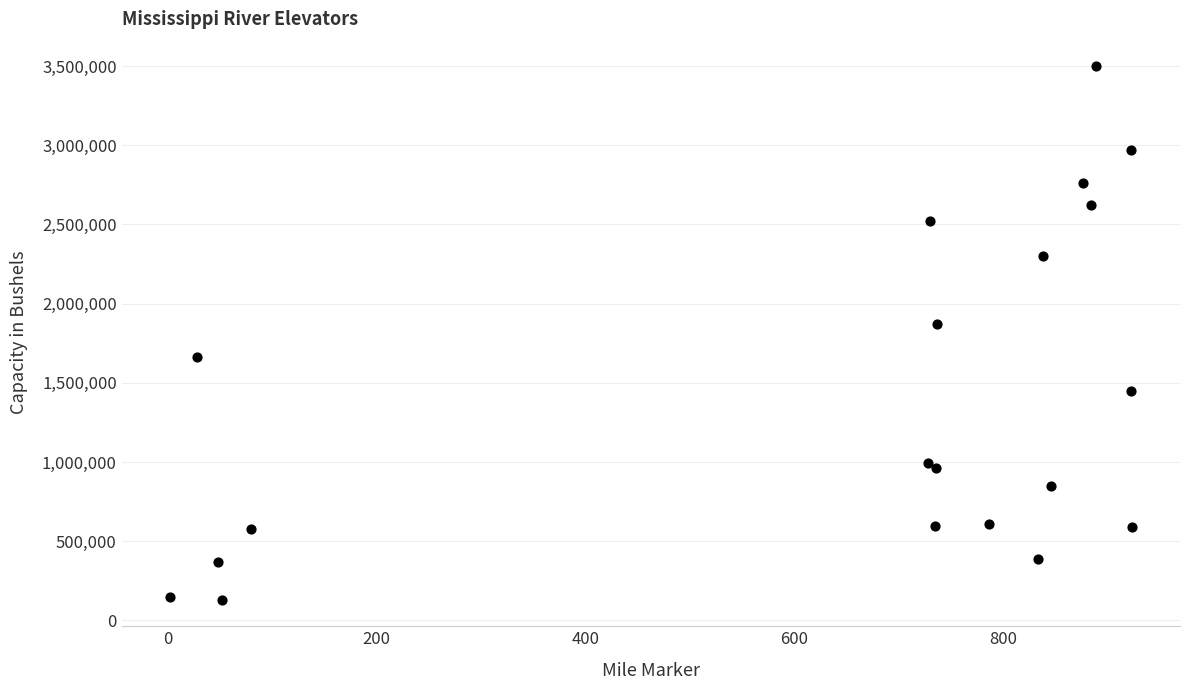

What Y value in the scatter plot is closest to 1817500?

1874000